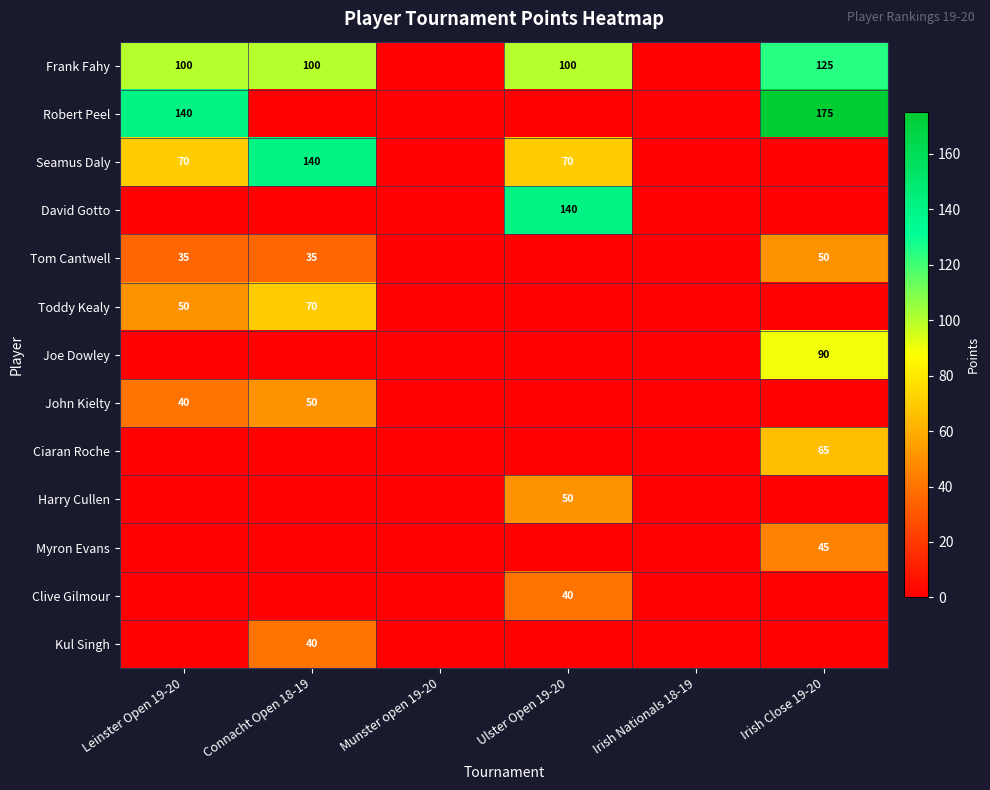

What is the total value across all series at Connacht Open 18-19?

435